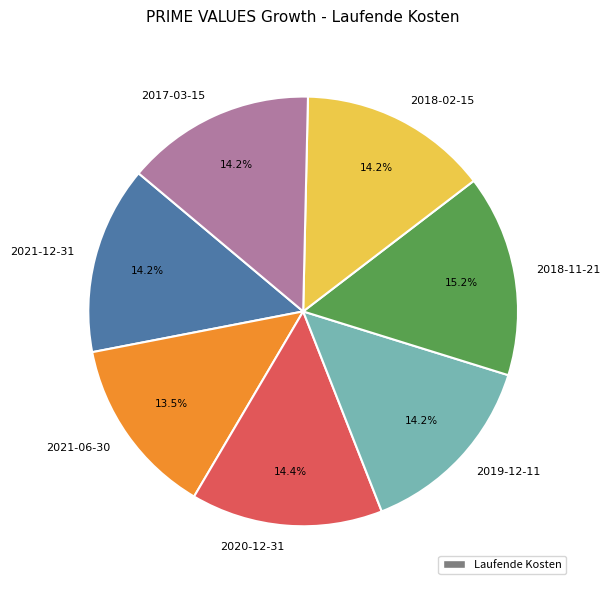

True or false: 2017-03-15 accounts for 2% of the total.

False